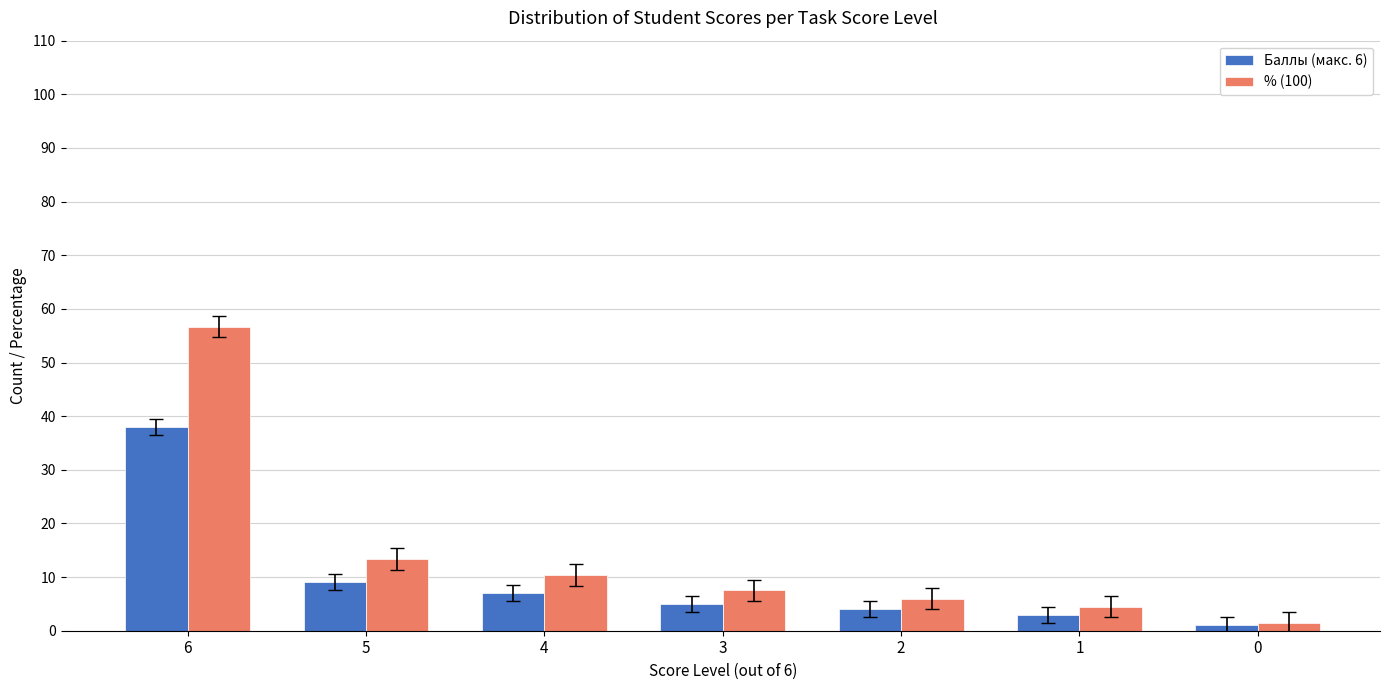

The % (100) series shows 1.5 at 0. True or false?

True